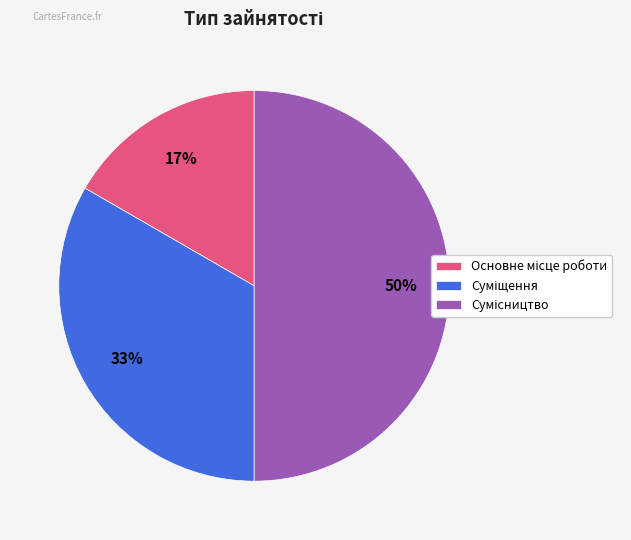

To the nearest percent, what is the average slice percentage?

33%